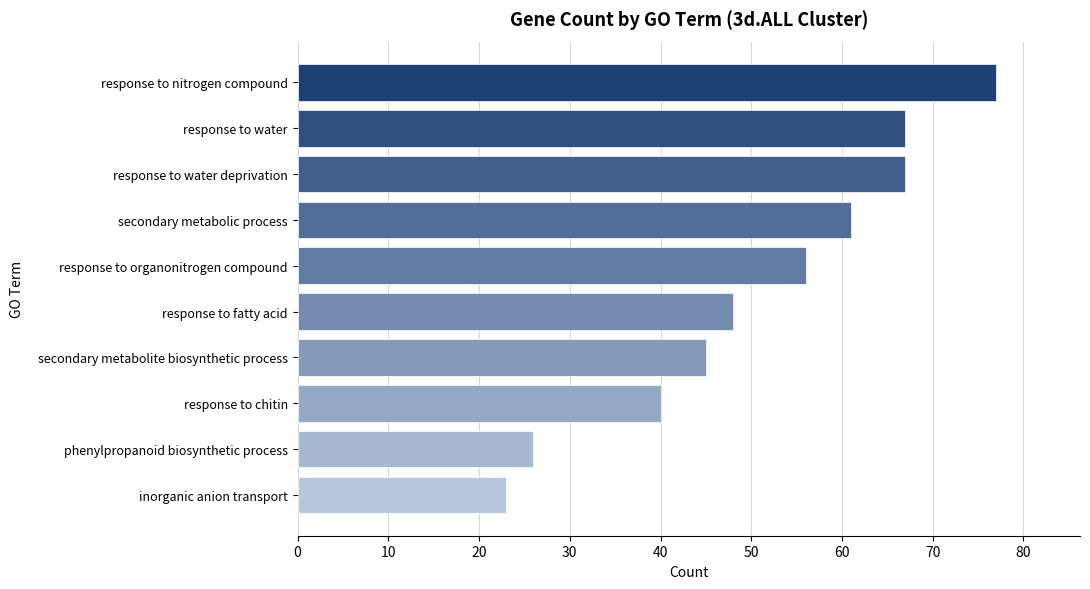

Reading bottom to top, extract all data points from this chart.

23	26	40	45	48	56	61	67	67	77